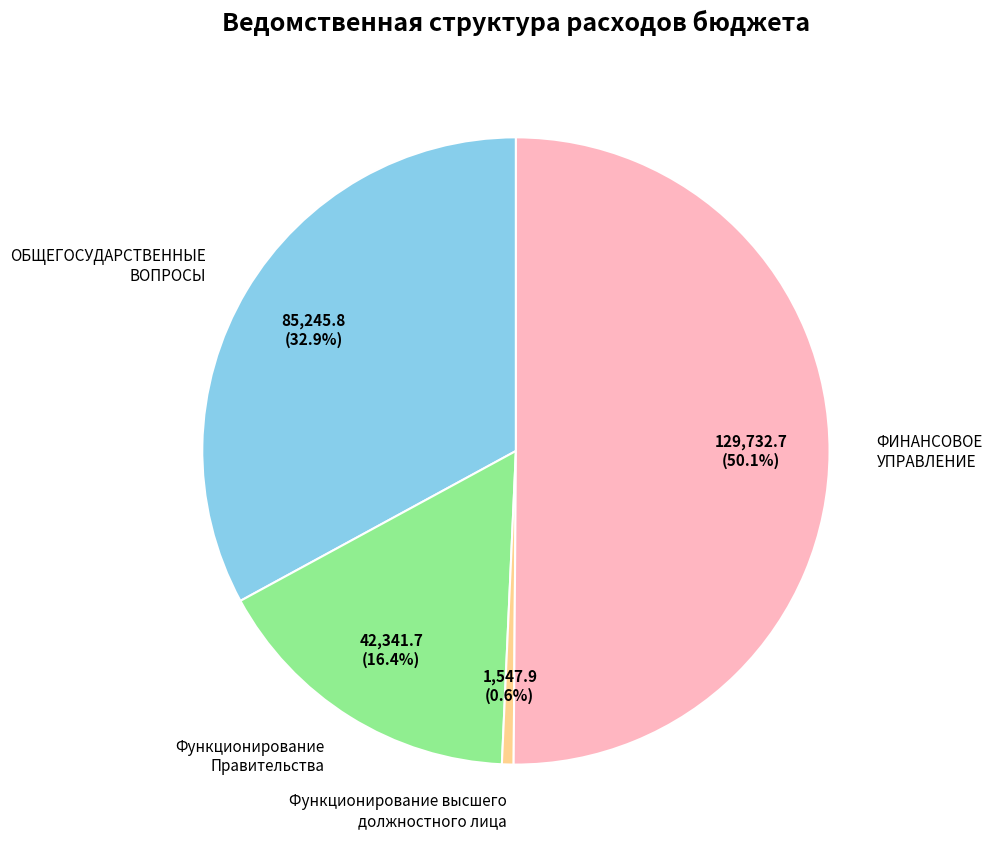

Does Функционирование высшего должностного лица account for over 50% of the chart?

No